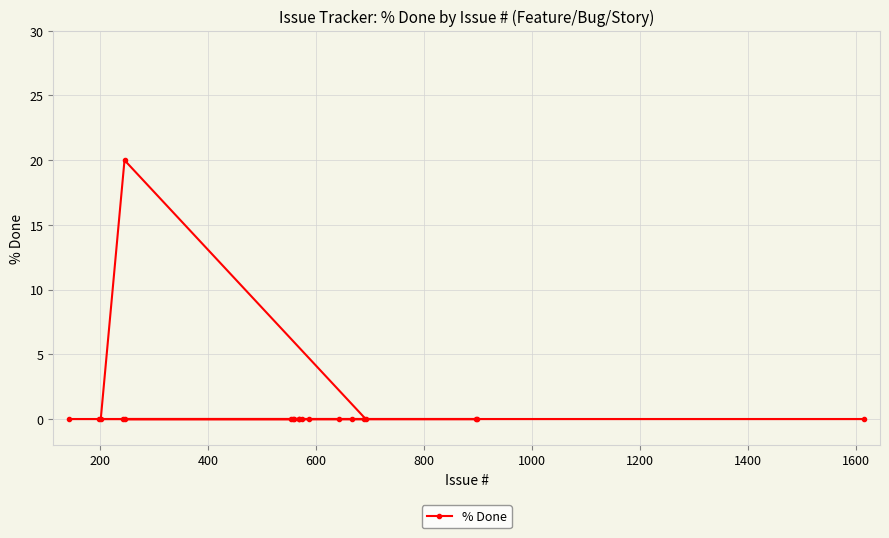

What is the value of the 5th point from the left?

20